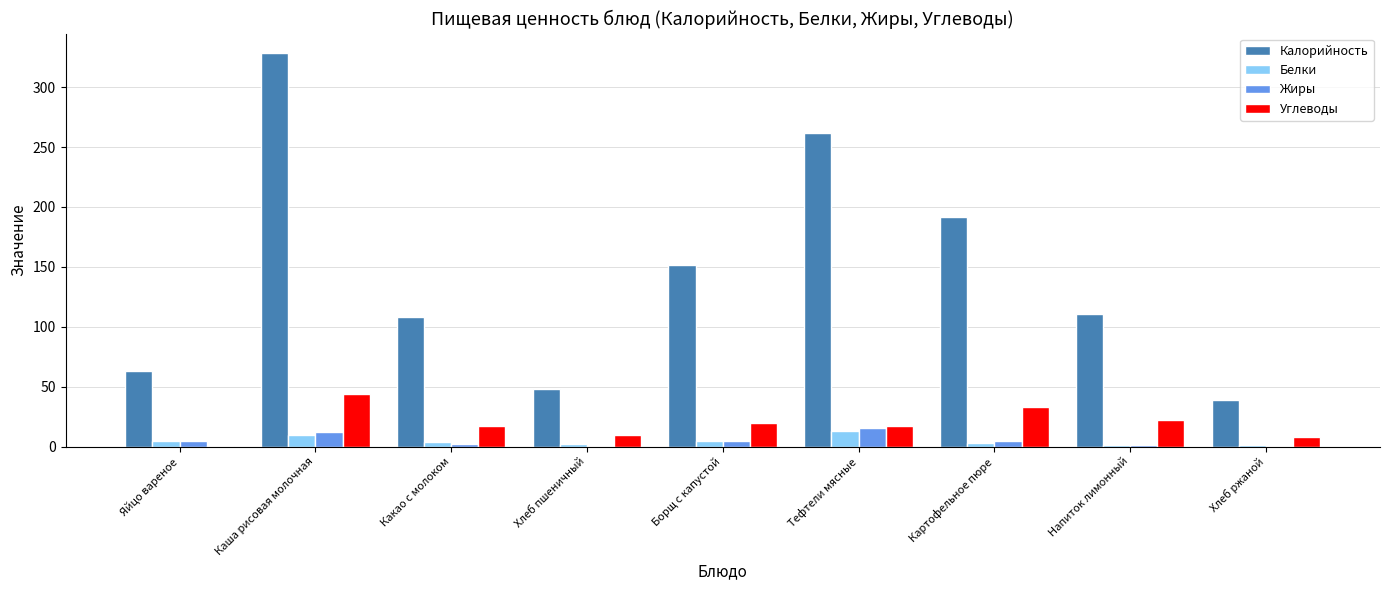

Is it true that Калорийность equals 108.5 at Какао с молоком?

True